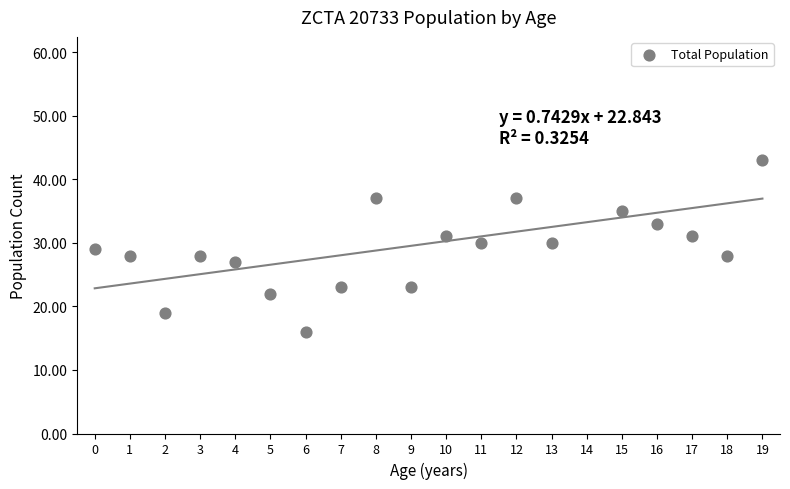

What is the change in value from 2 to 15?

+16